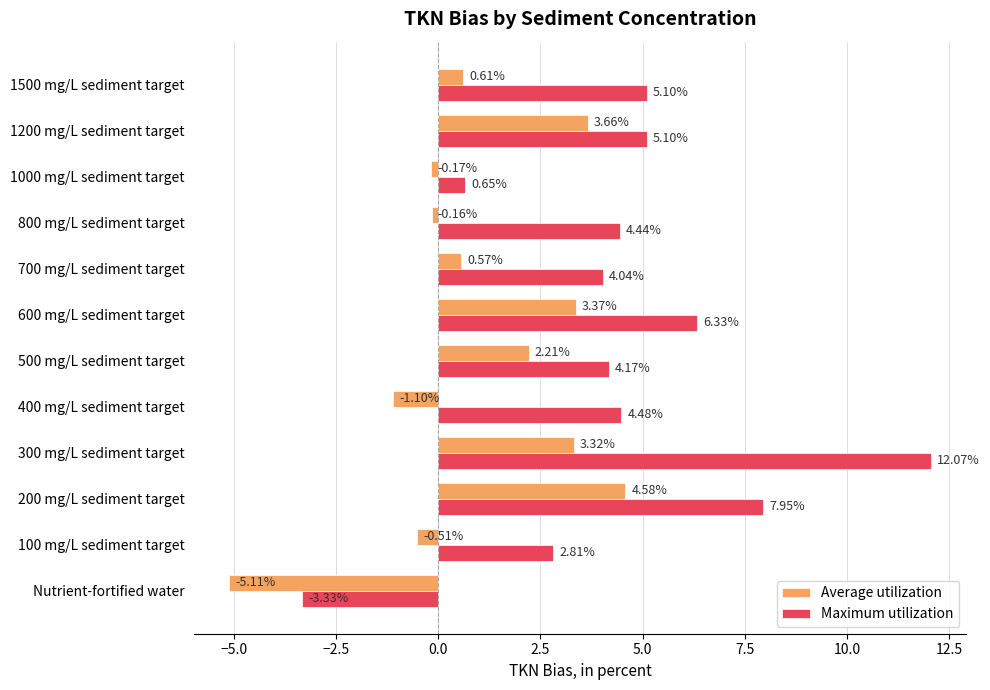

Which series has the largest total across all categories?

Maximum utilization